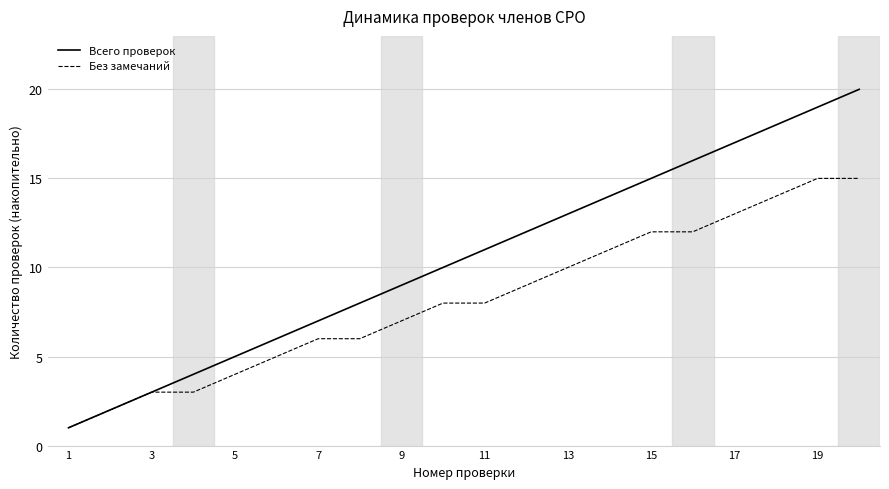

Which series has the widest spread of values?

Всего проверок